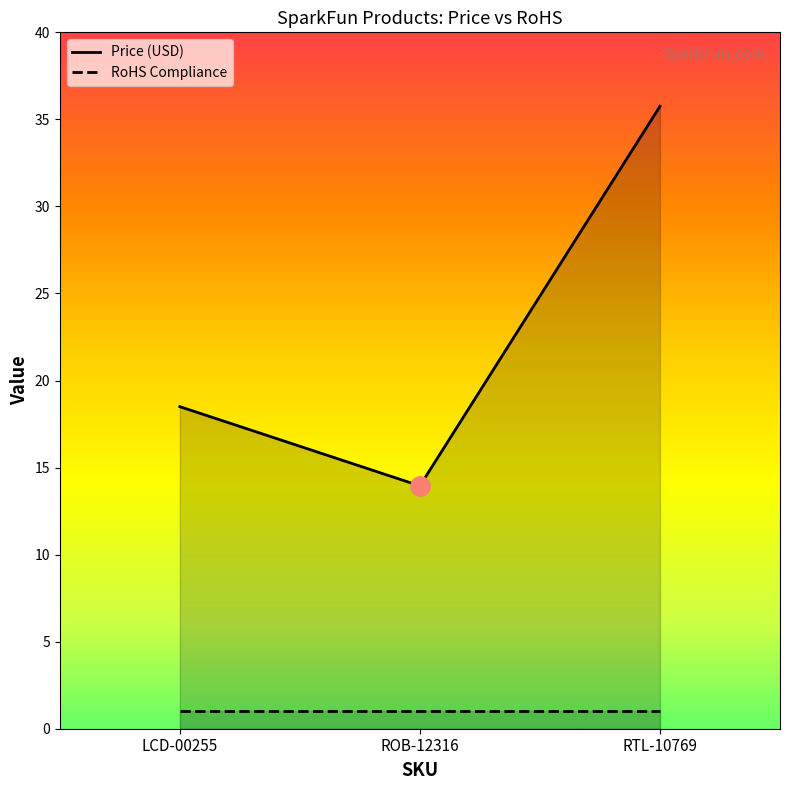

Between LCD-00255 and ROB-12316, which is larger?

LCD-00255